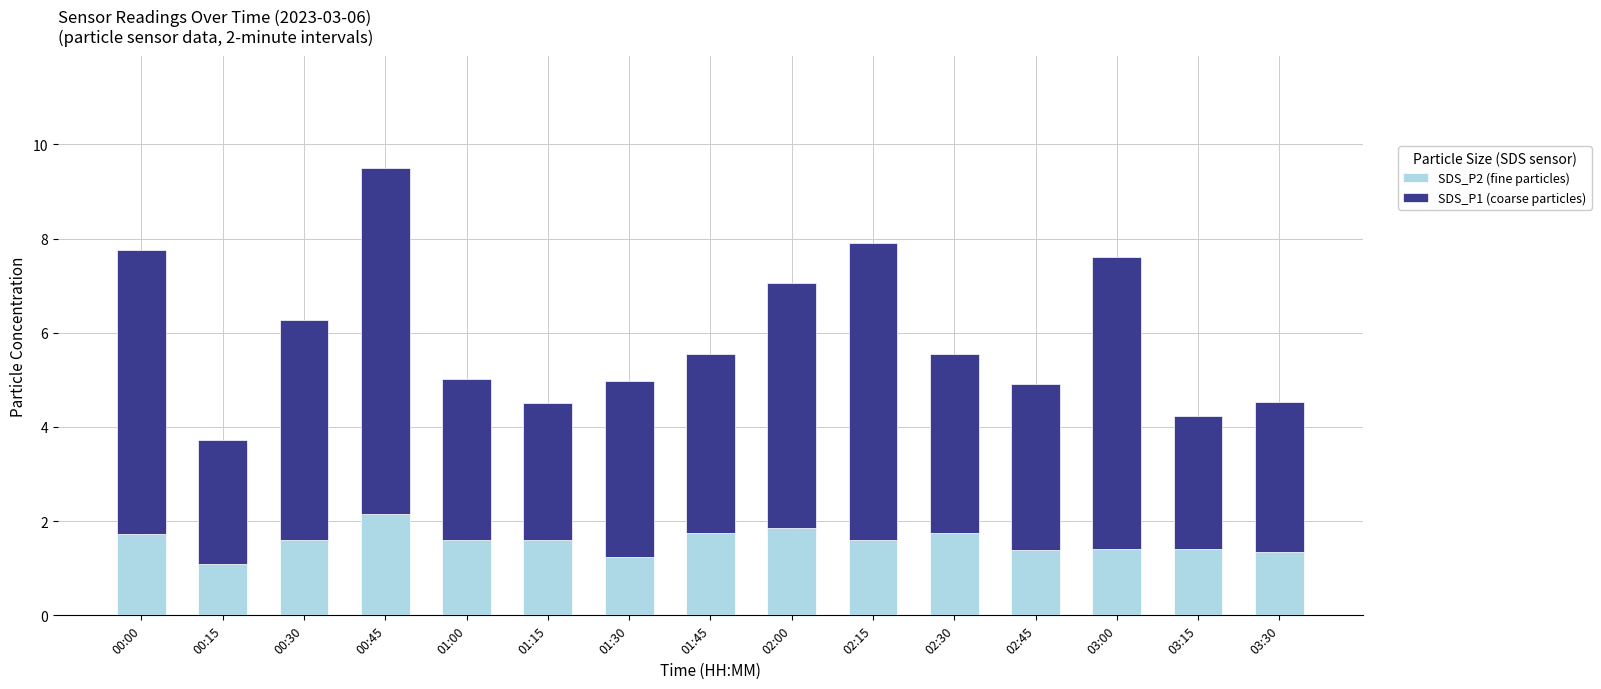

At which category is the sum across all series the highest?

00:45